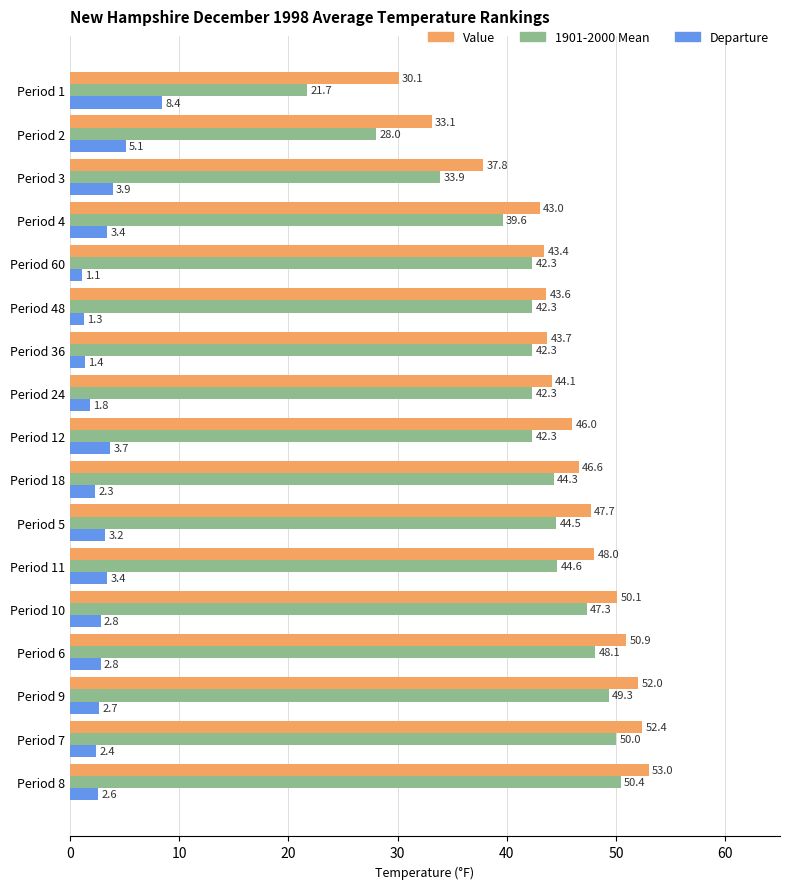

The Value series shows 43.4 at Period 60. True or false?

True